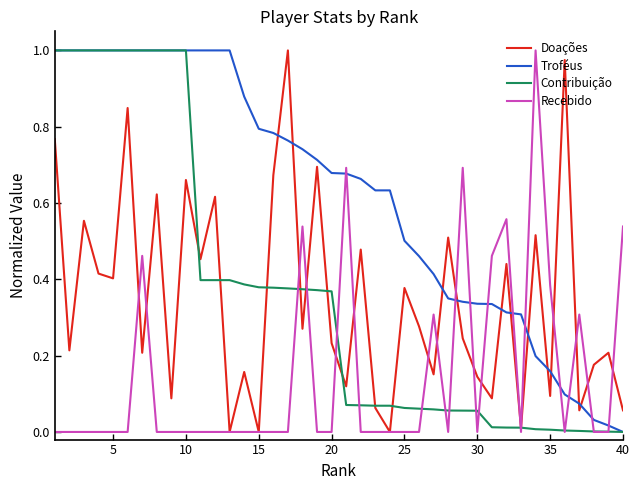

What is the sum of all Doações values?

13.9